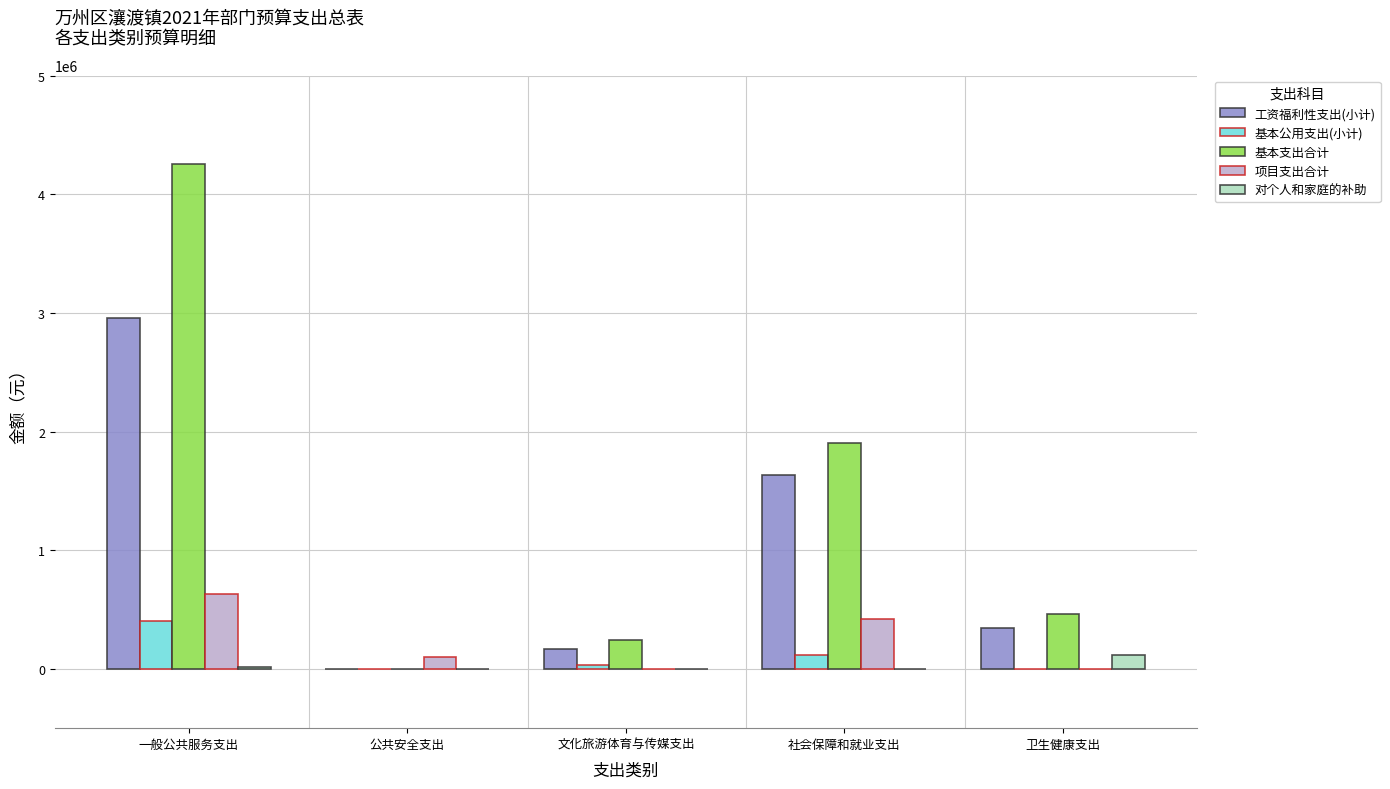

What is the highest value of the 项目支出合计 series?

630605.0